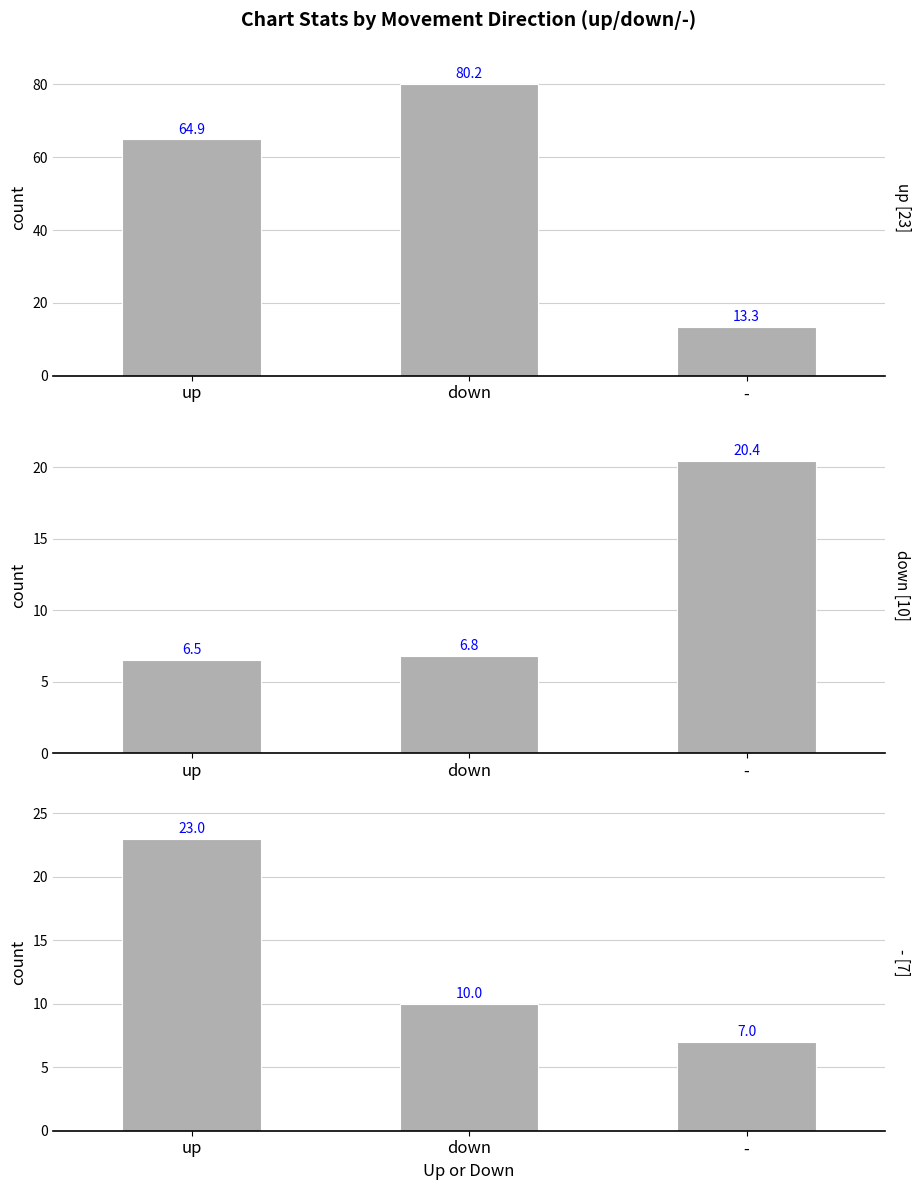

How many groups of bars are there?

3